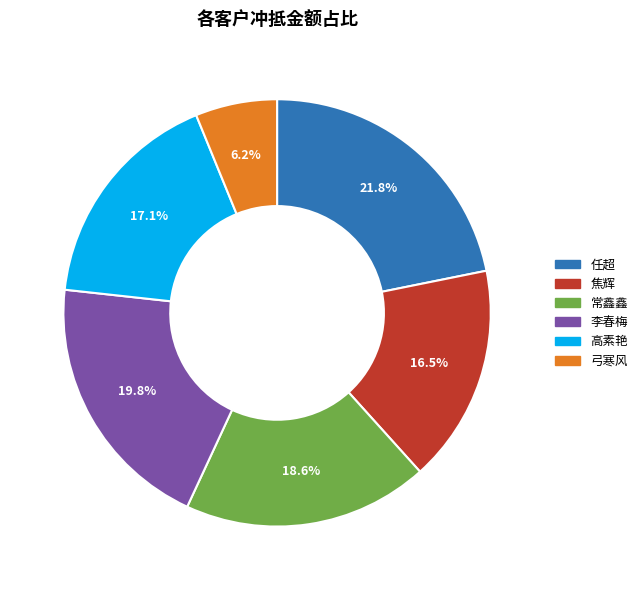

How many slices are in this pie chart?

6